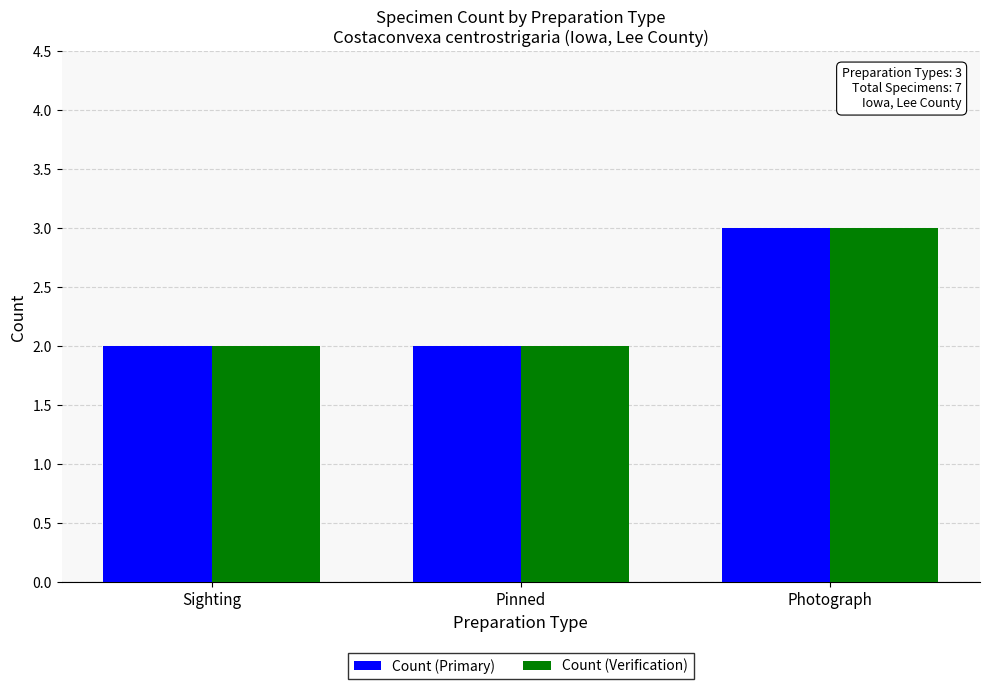

Reading left to right, list all the values displayed in this chart.

Count (Primary): 2	2	3
Count (Verification): 2	2	3